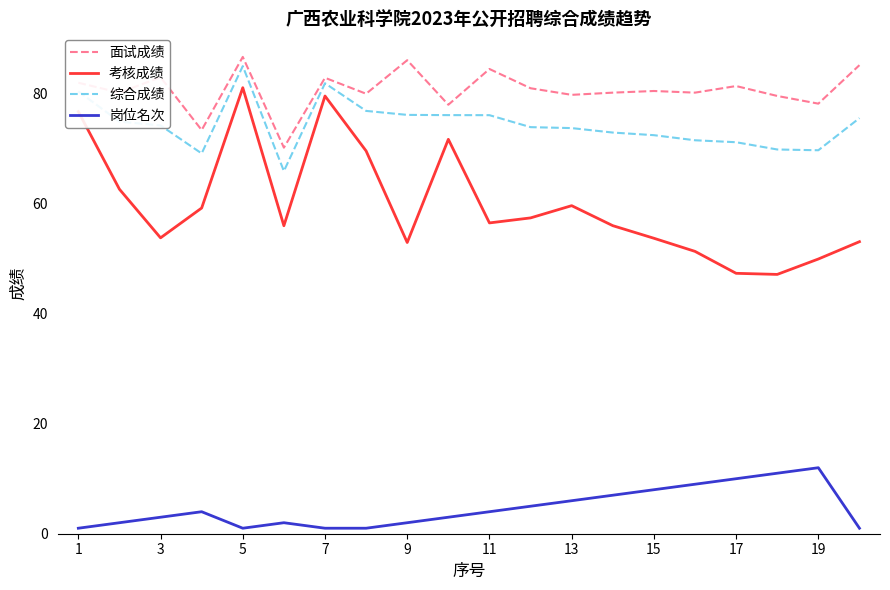

What is the difference between the maximum and minimum values in the 综合成绩 series?

19.1